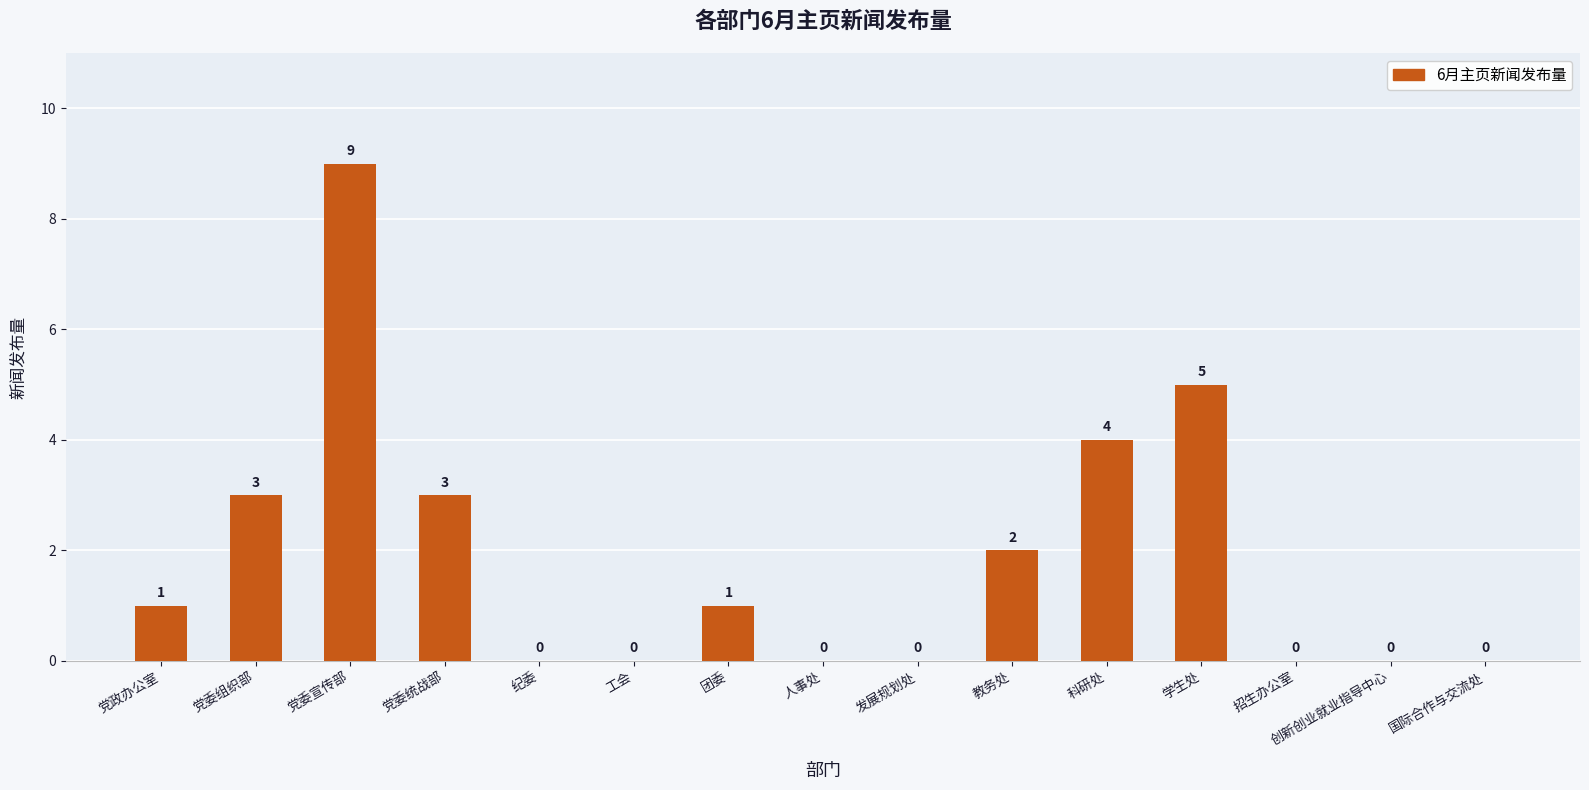

How many values are above zero?

8